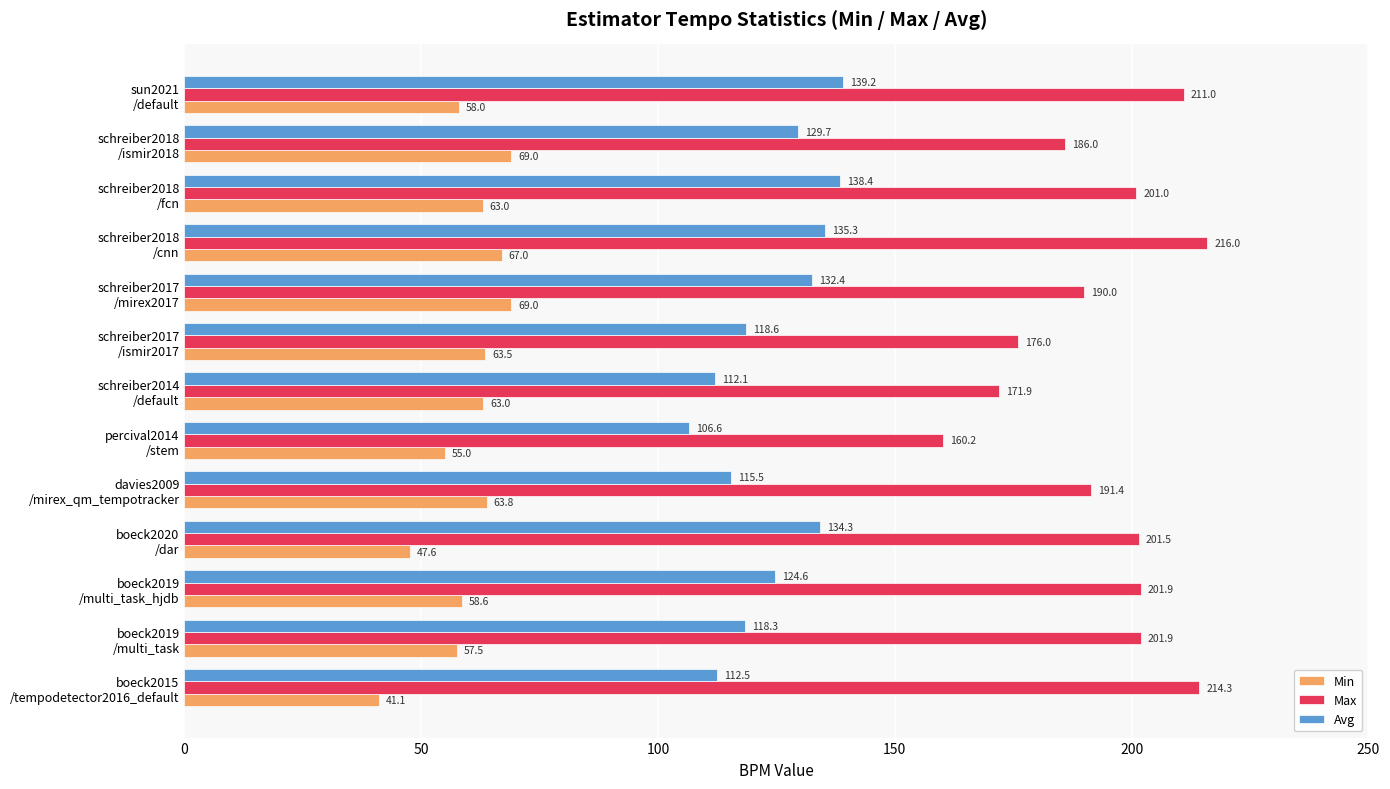

What is the difference between the second highest and minimum values in the Min series?

27.9